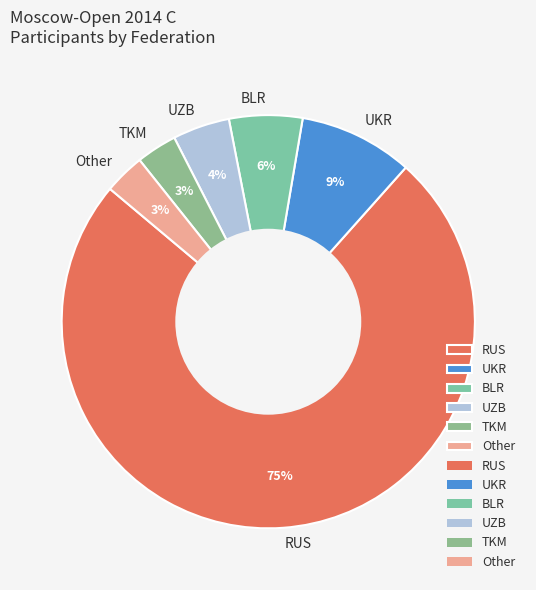

Which has a higher value, UZB or Other?

UZB